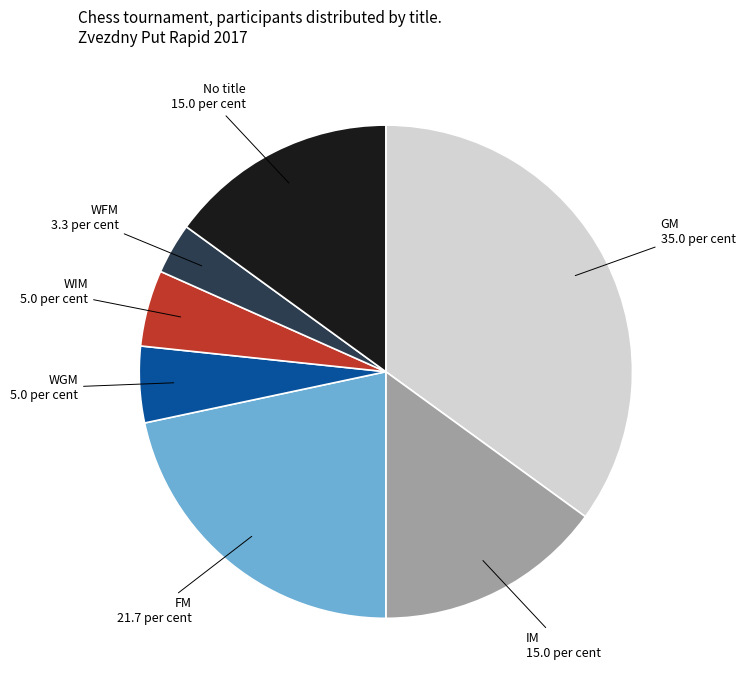

Is there a majority slice in this chart?

No